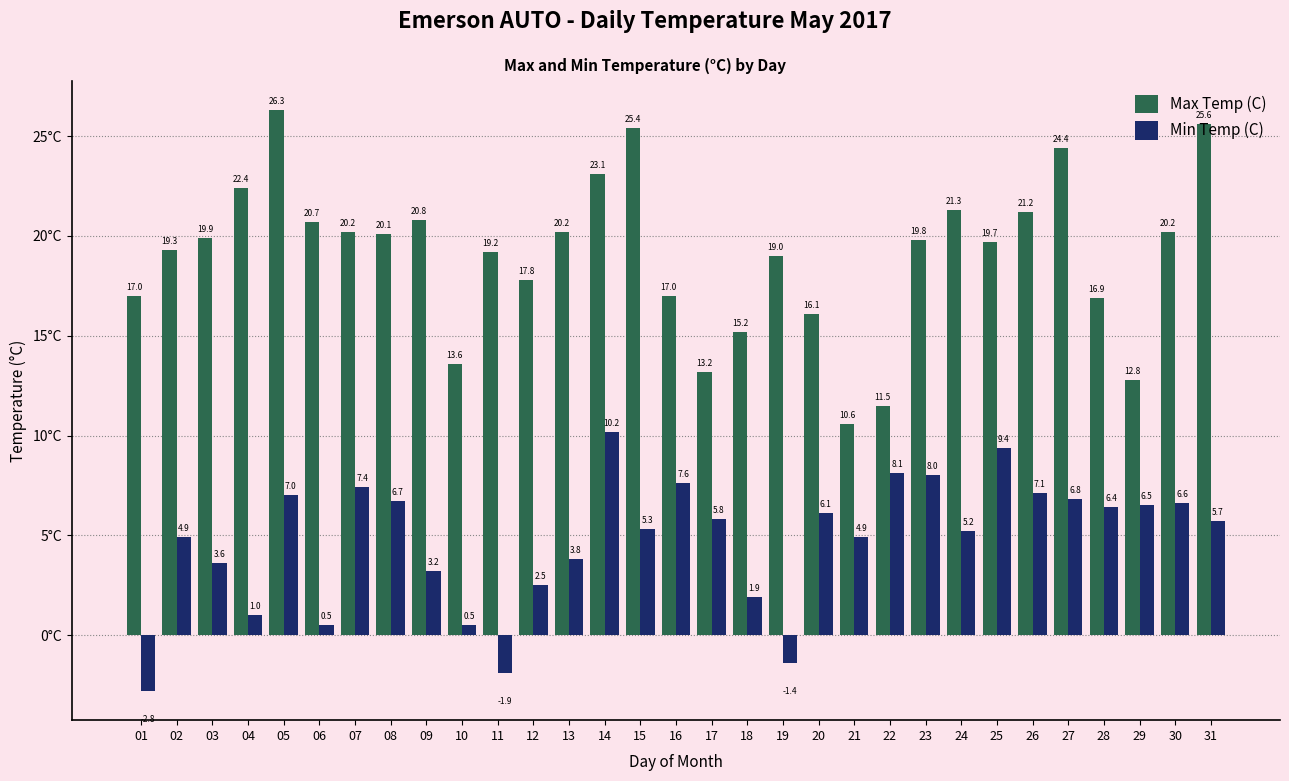

Read the Max Temp (C) value at 19.

19.0